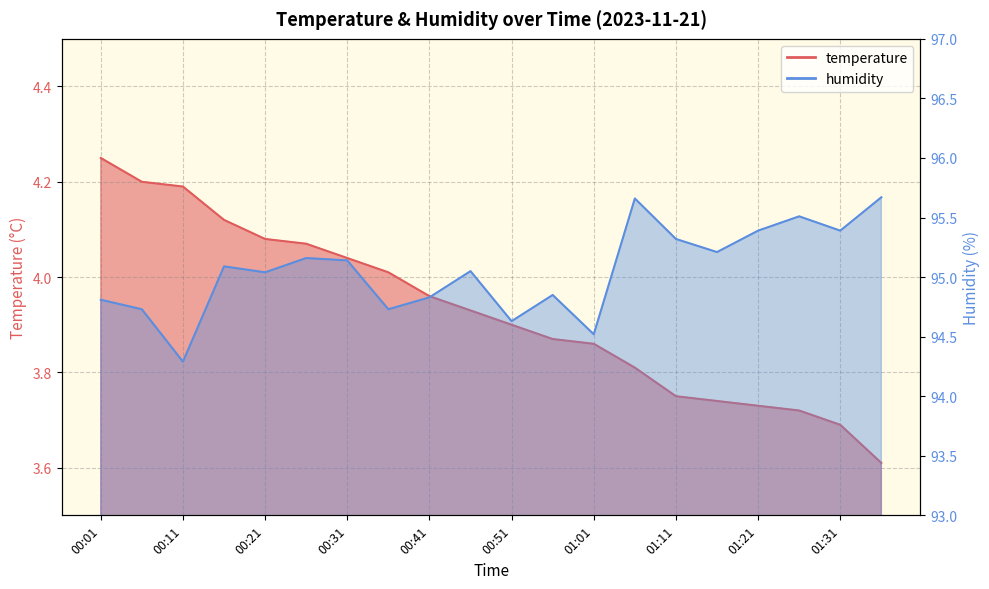

The temperature series shows 4.2 at 00:11. True or false?

True